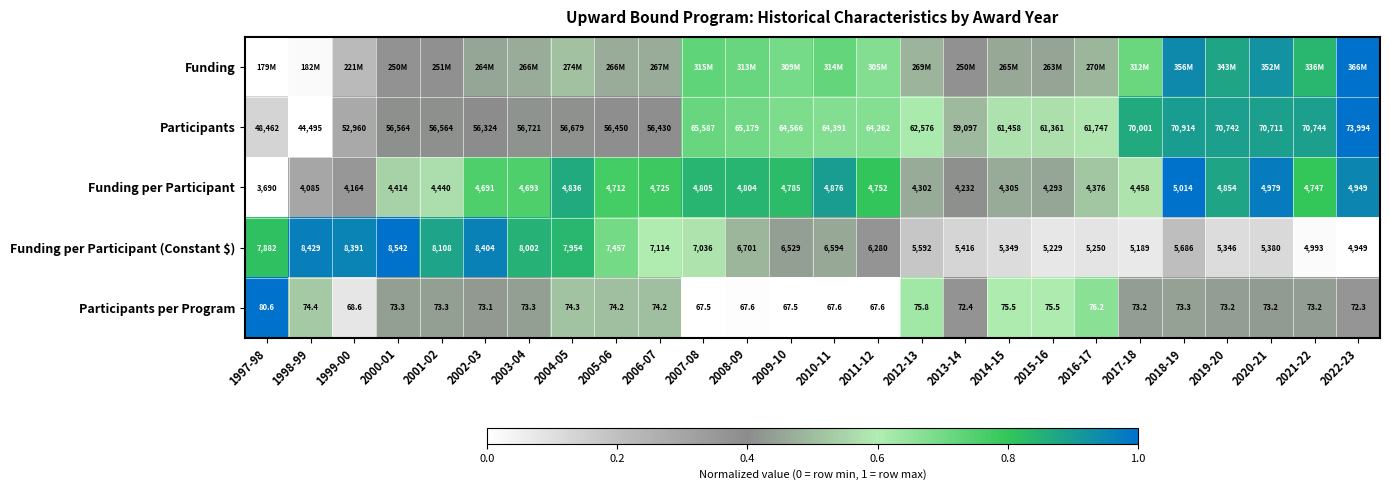

True or false: Participants per Program has a value of 0.2 at 2012-13.

False